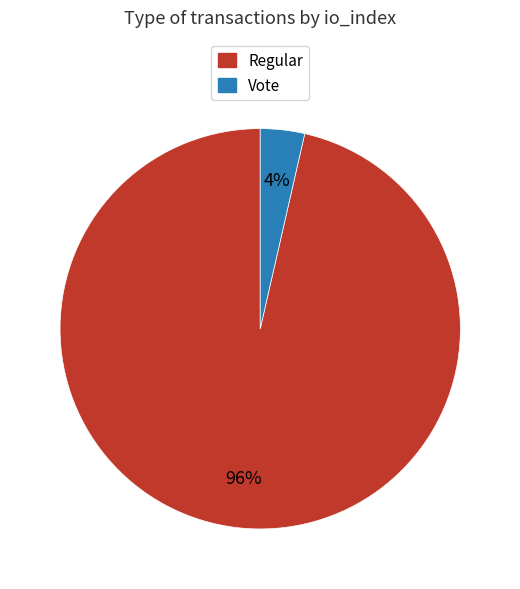

To the nearest percent, what is the average slice percentage?

50%